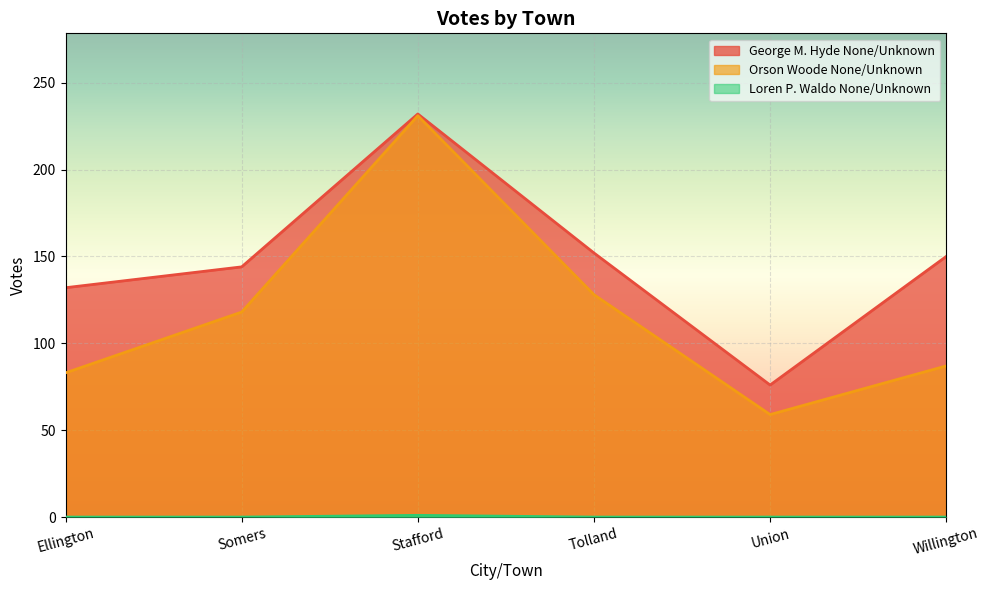

What is the label of the 6th point from the right?

Ellington